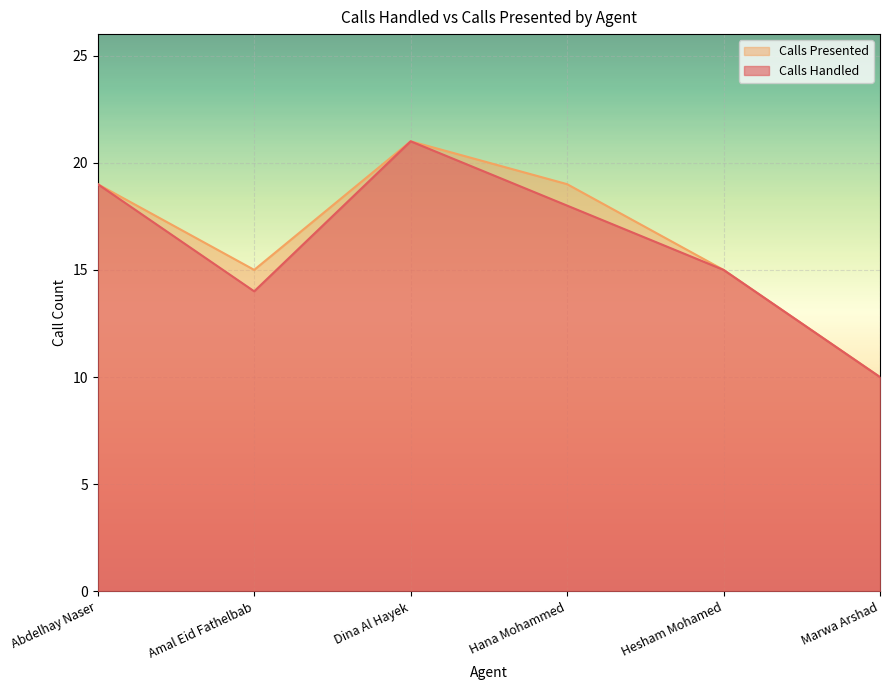

Where is Calls Handled nearest to the value 15?

Hesham Mohamed